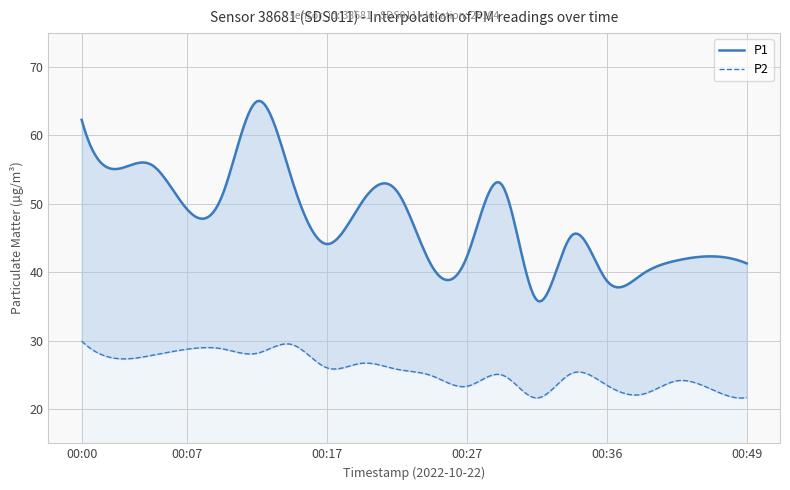

In P2, how many points are lower than both neighbors (excluding endpoints)?

6